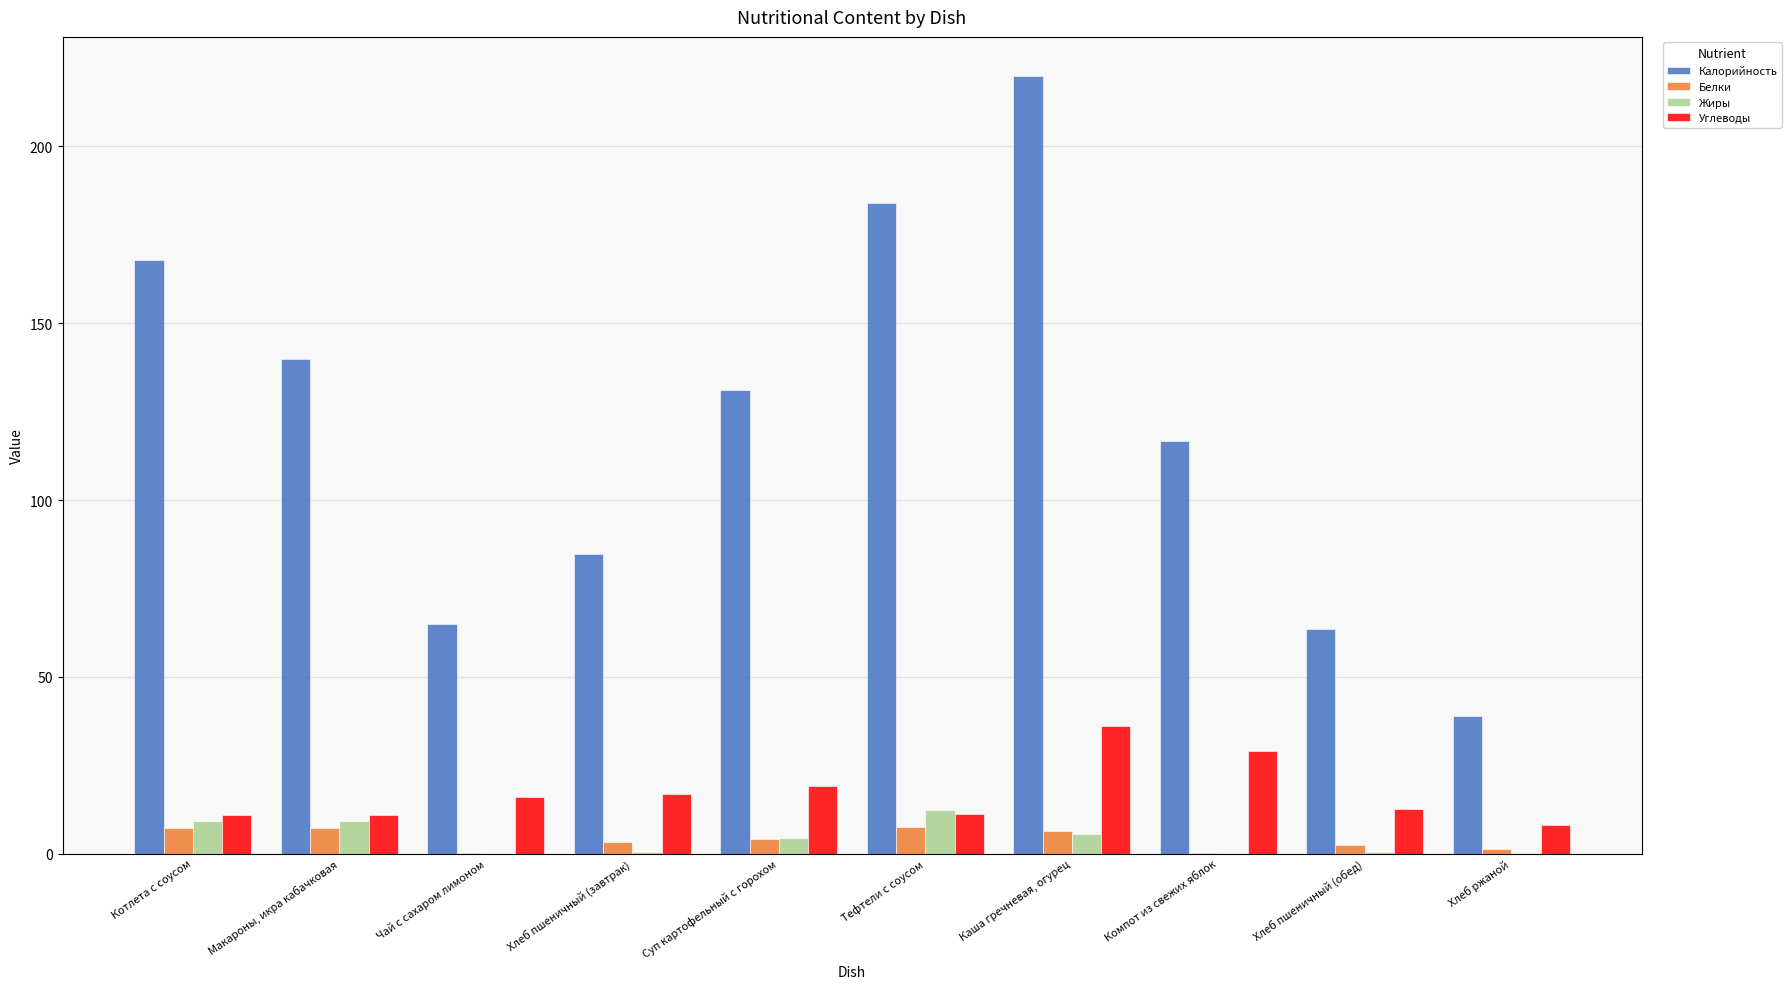

At which category is the sum across all series the highest?

Каша гречневая, огурец